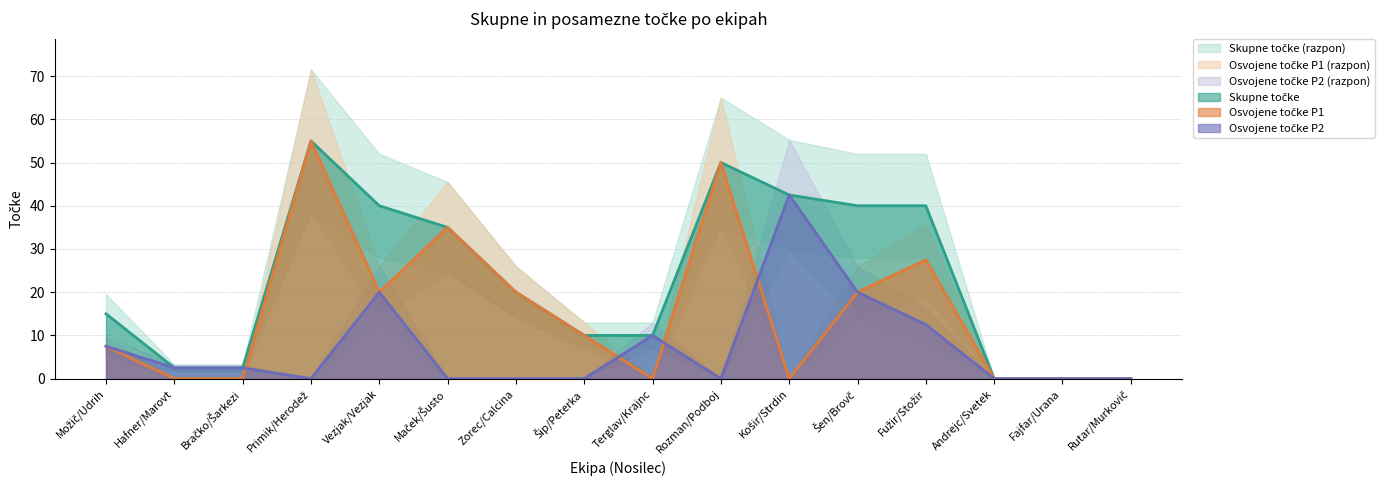

Is the value of Skupne točke at Šip/Peterka greater than the value of Osvojene točke P1 at Šen/Brovč?

No